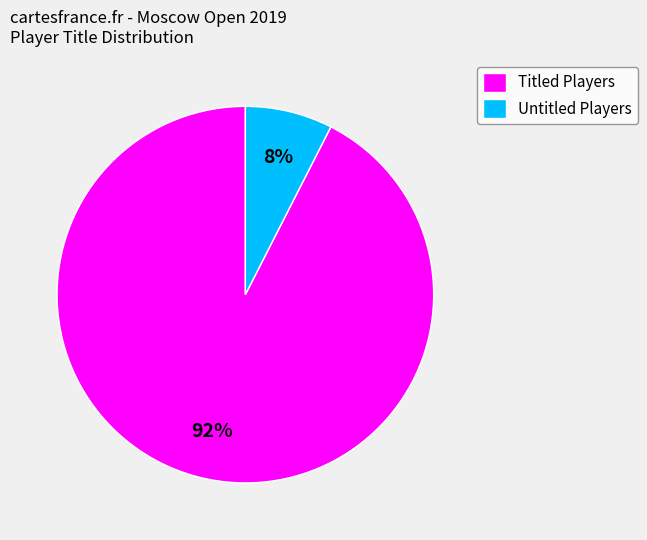

What percentage is the Untitled Players slice, to the nearest percent?

8%